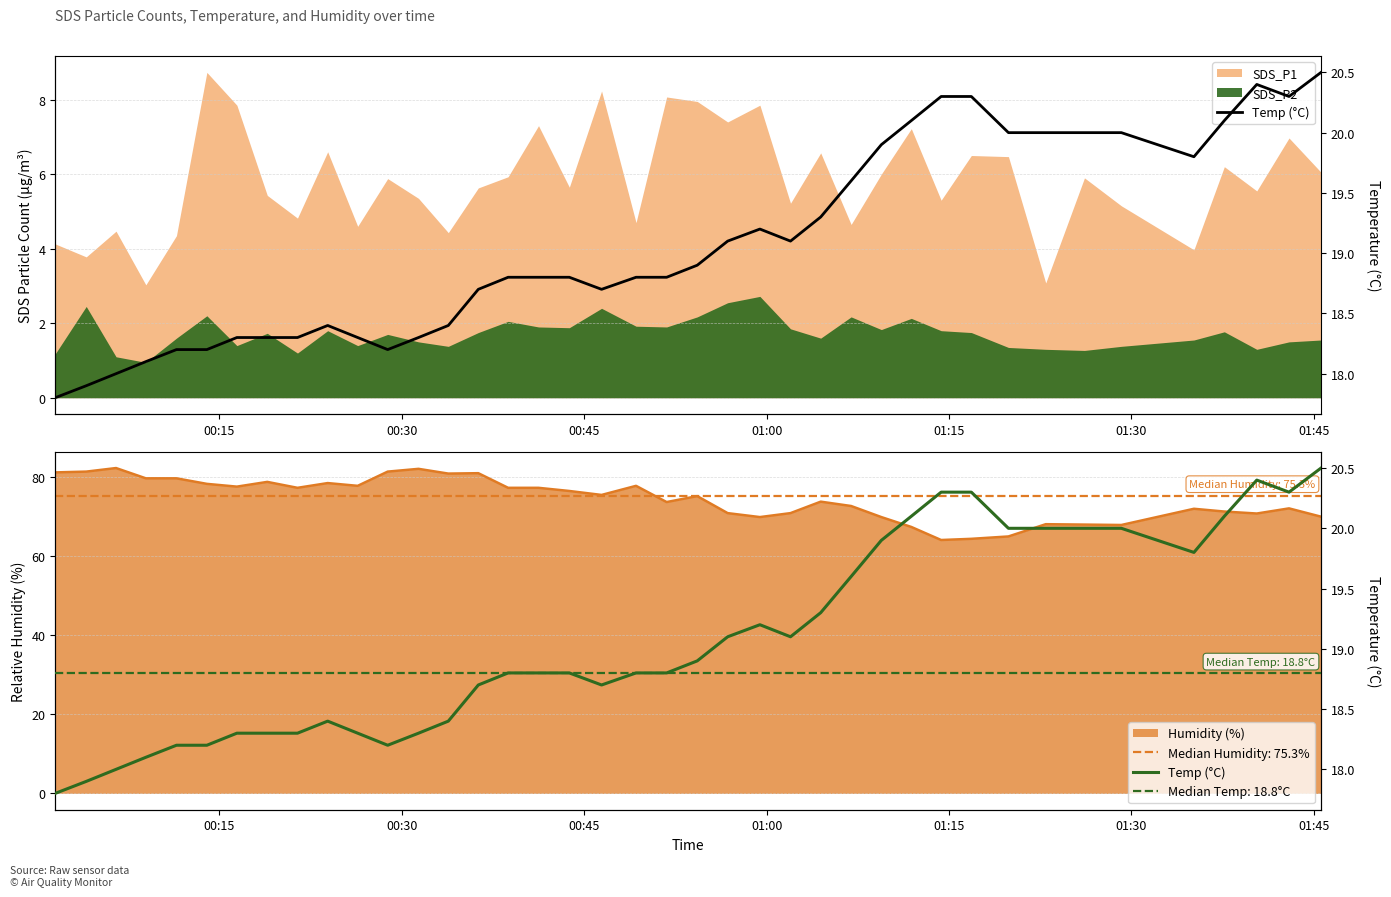

How many data points are less than 18?

2